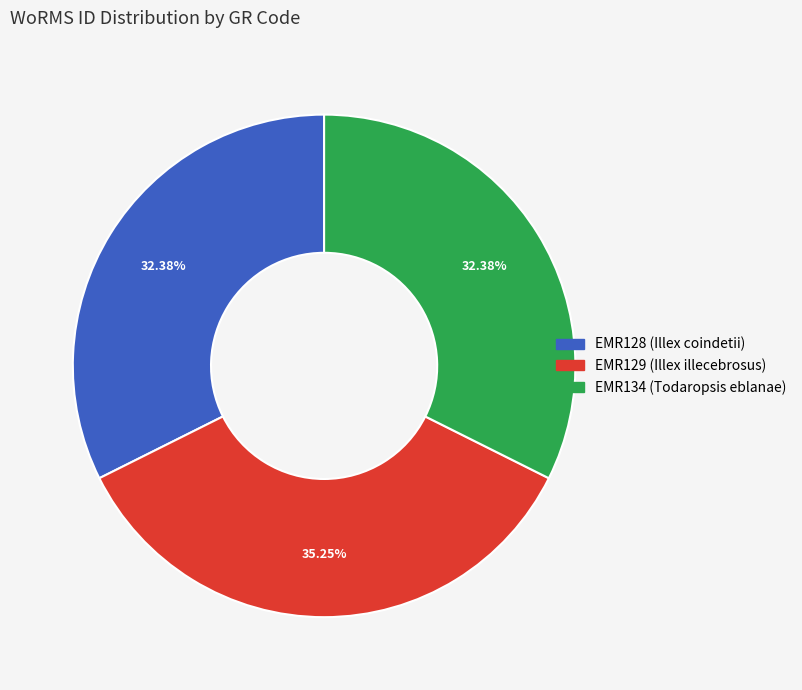

Is there a majority slice in this chart?

No